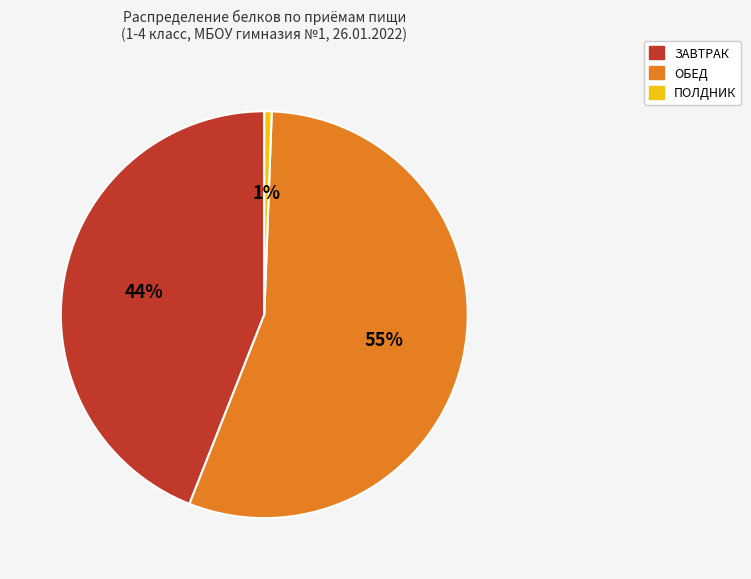

To the nearest percent, what is the average slice percentage?

33%